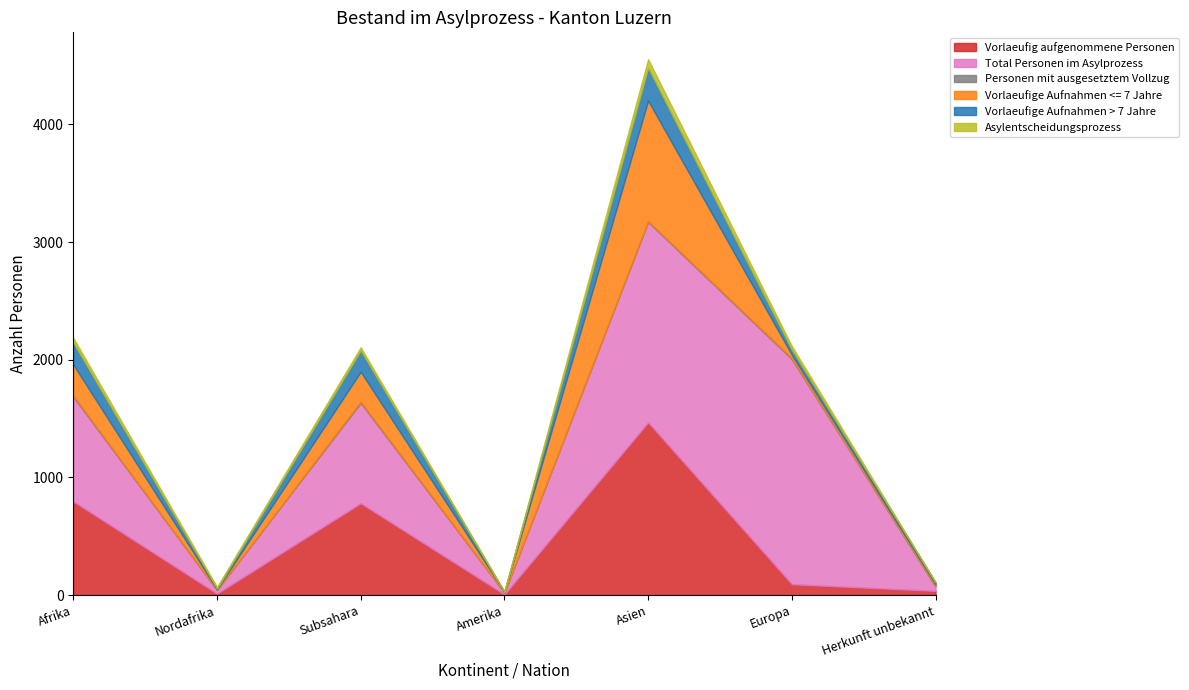

Does the chart display data point markers on the line(s)?

No